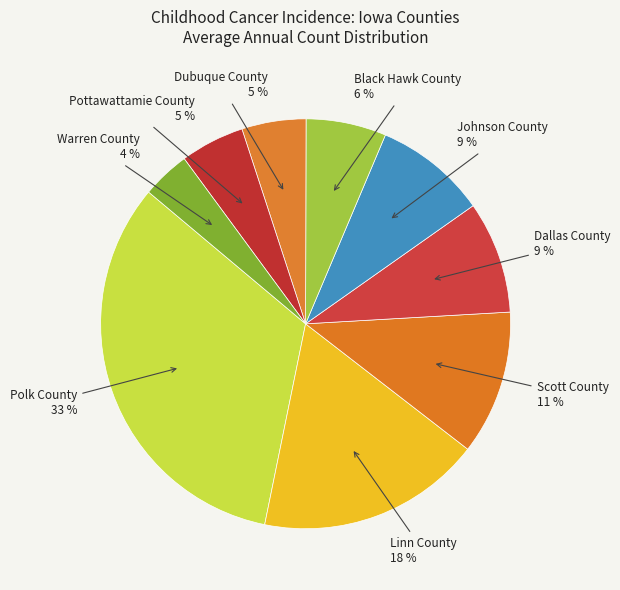

Between Warren County and Polk County, which is larger?

Polk County